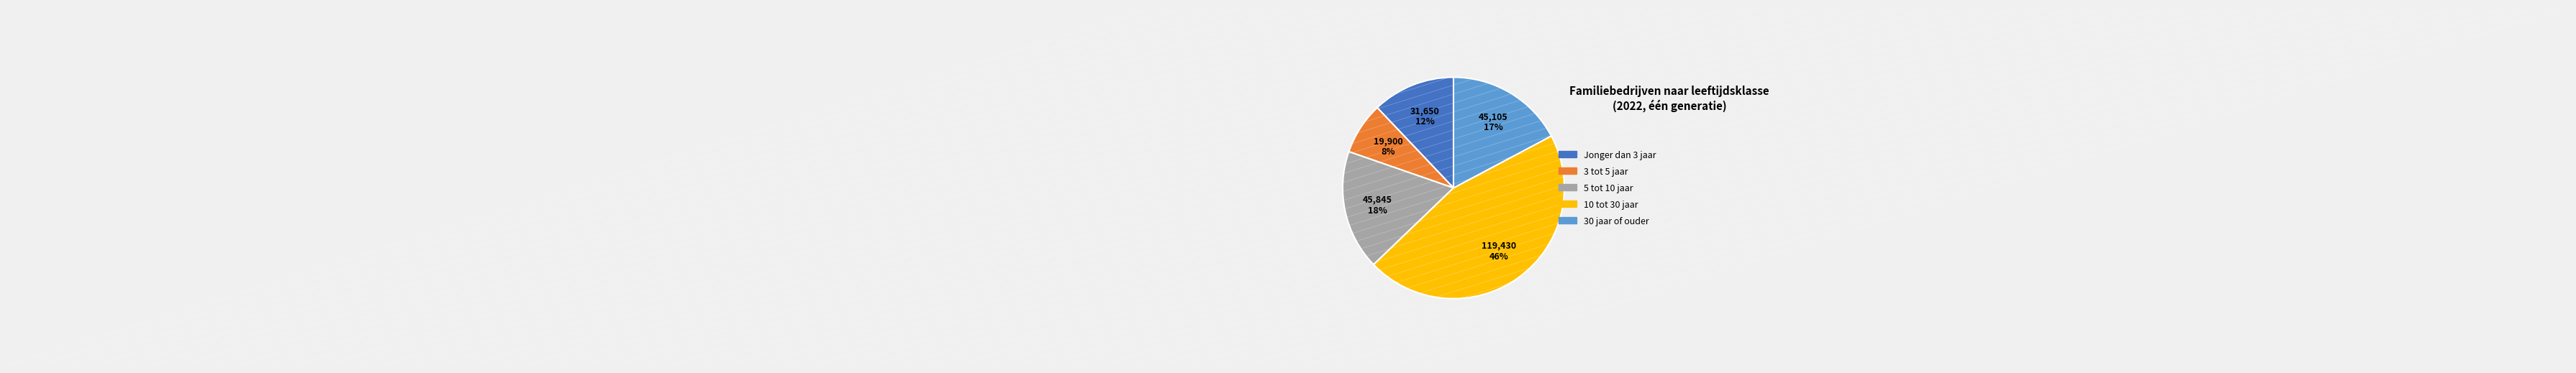

Which category has the smallest portion of the pie?

3 tot 5 jaar